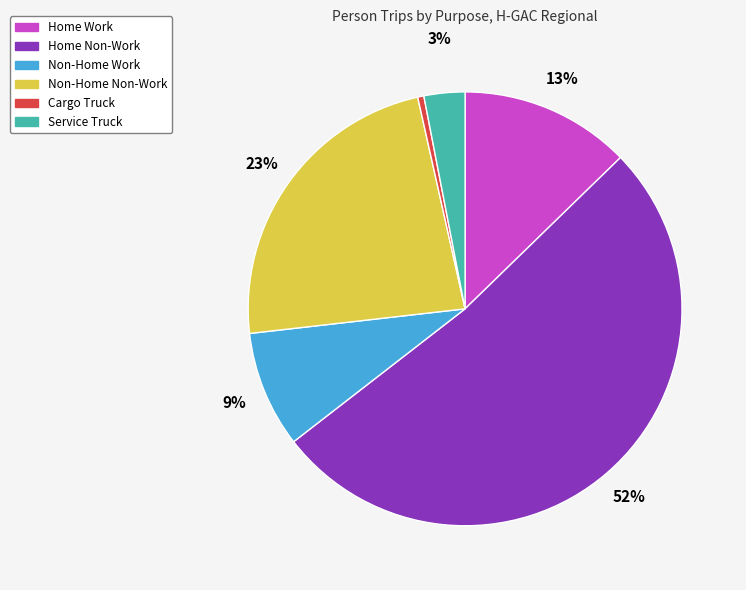

How many slices are in this pie chart?

6